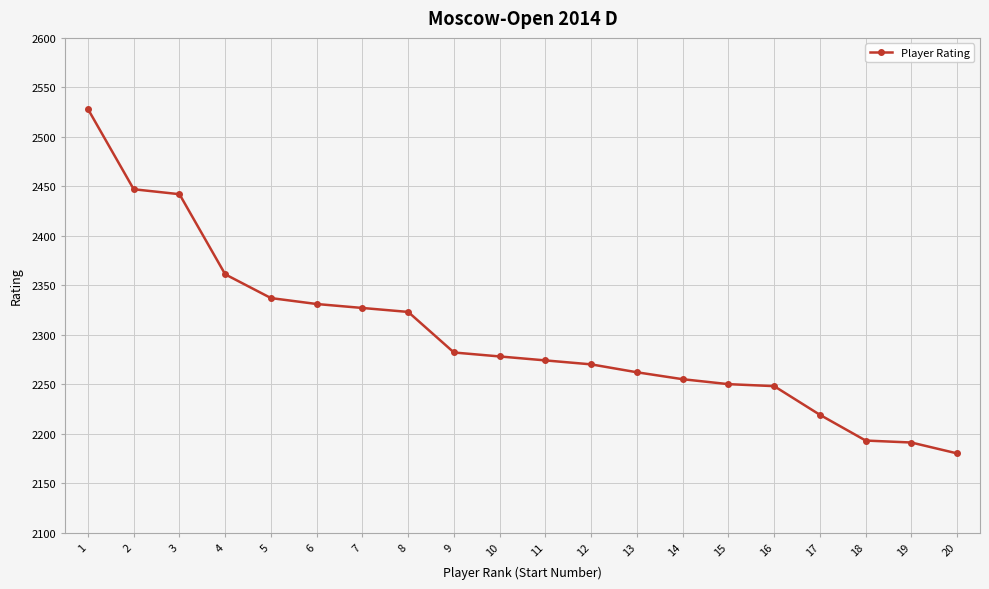

What is the change in value from 3 to 17?

-223